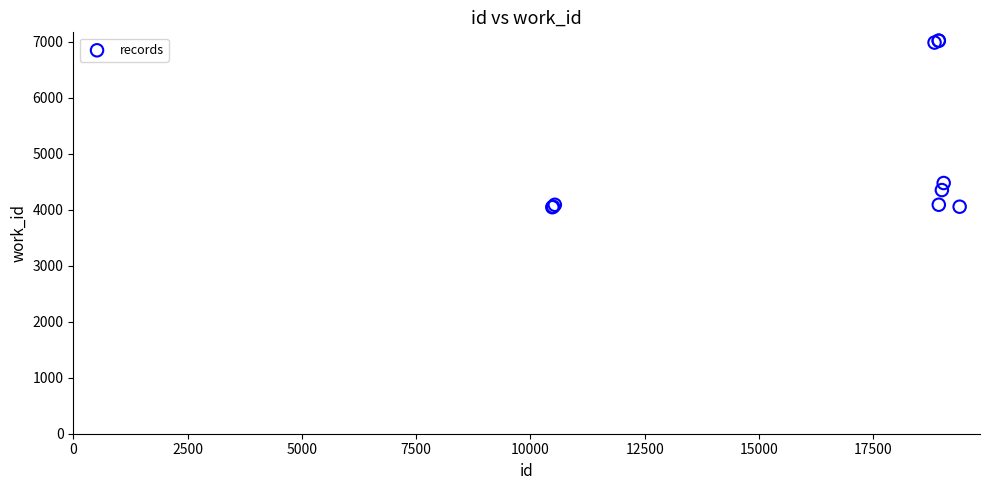

What Y value in the scatter plot is closest to 5532?

4477